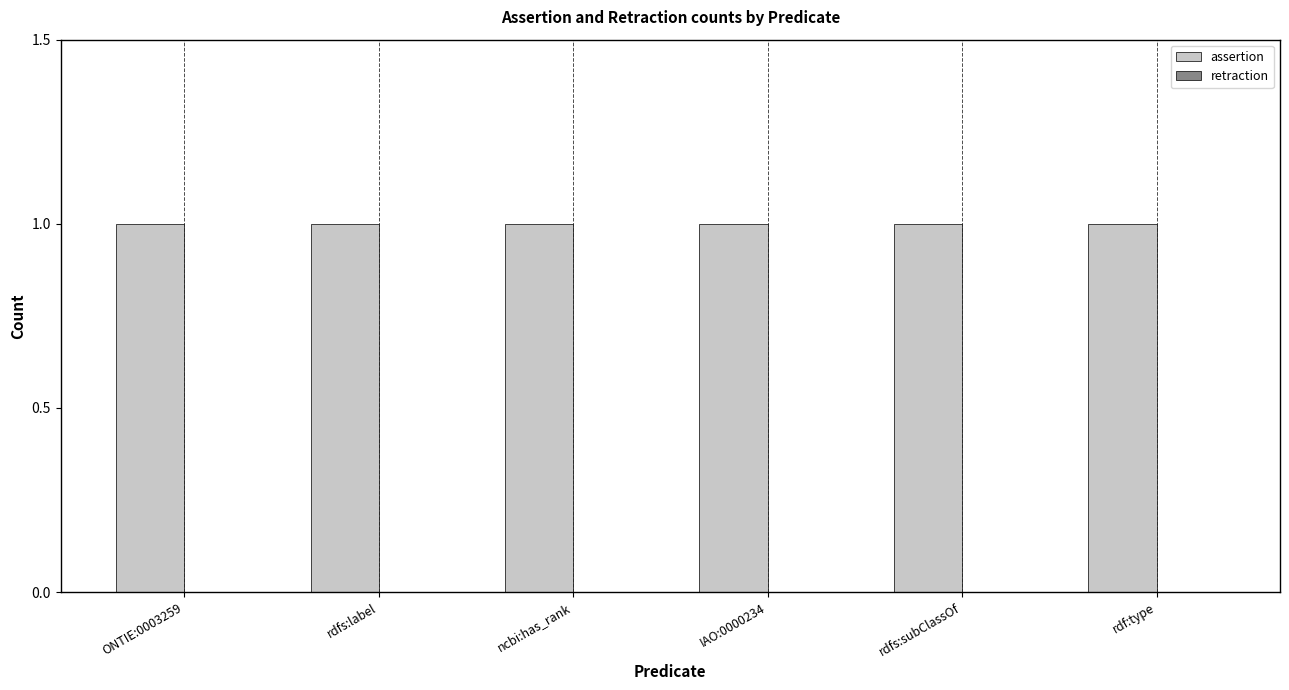

Rank the series by their maximum value, from lowest to highest.

retraction, assertion